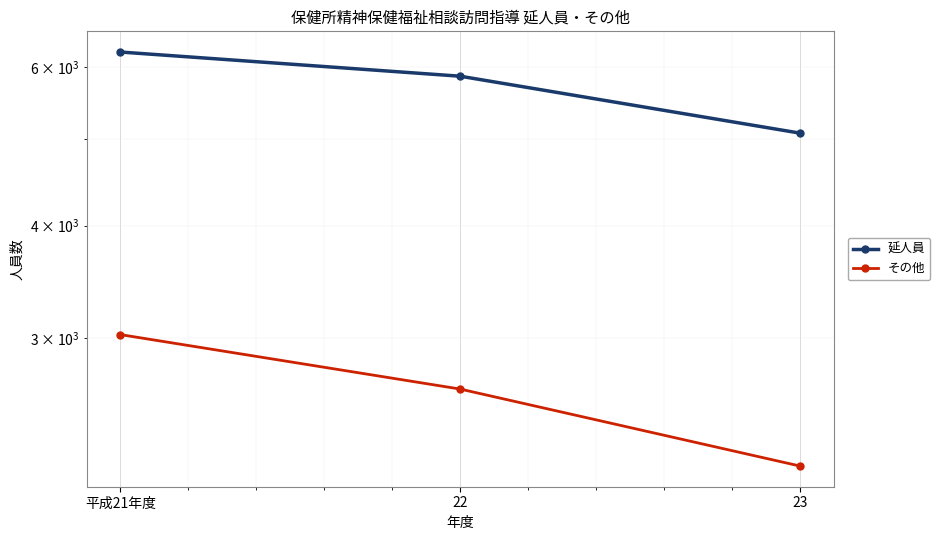

Reading left to right, extract all data points from this chart.

延人員: 平成21年度=6242	22=5867	23=5071
その他: 平成21年度=3026	22=2632	23=2161